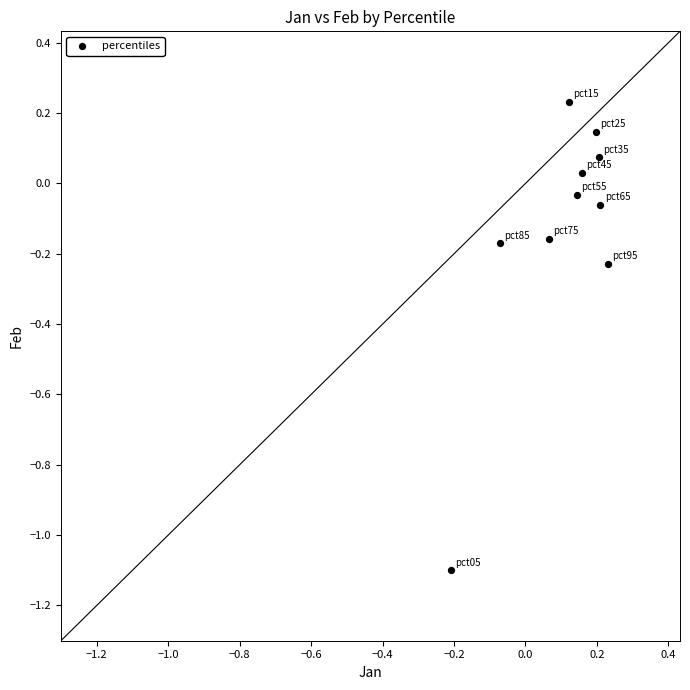

What is the range of Y values (max minus min)?

1.3